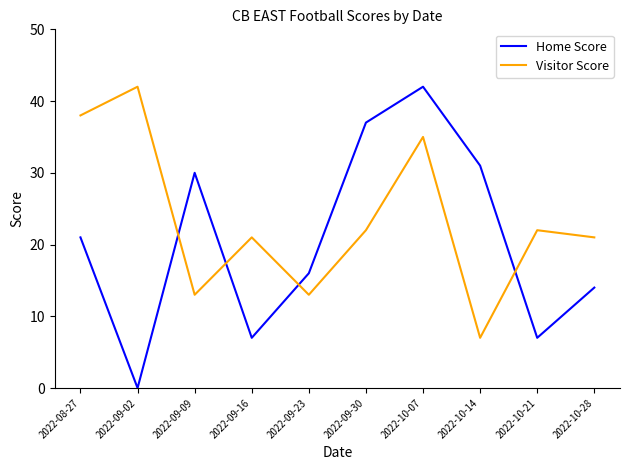

Is the value of Home Score at 2022-09-16 greater than the value of Visitor Score at 2022-10-07?

No